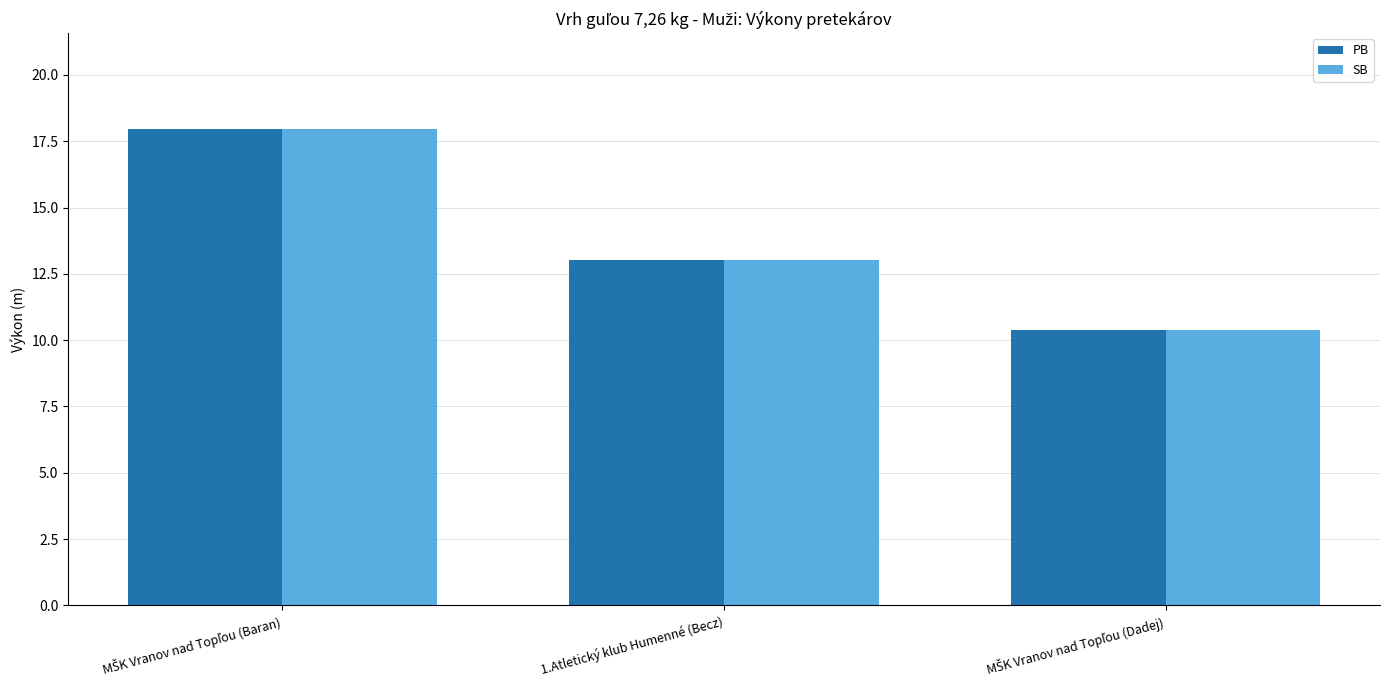

What is the highest value of the PB series?

18.0